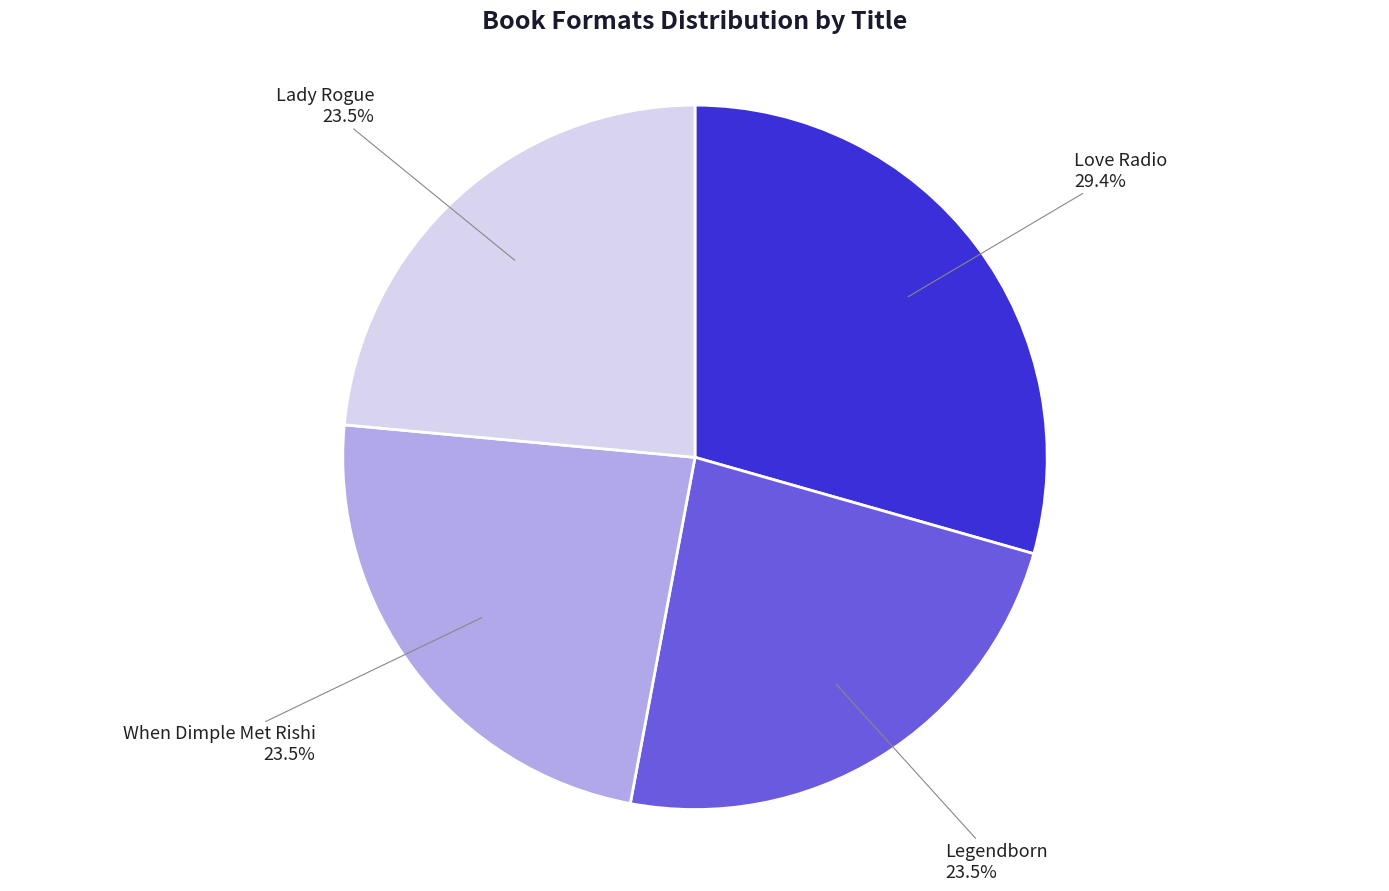

Is there any slice that represents more than half of the pie?

No